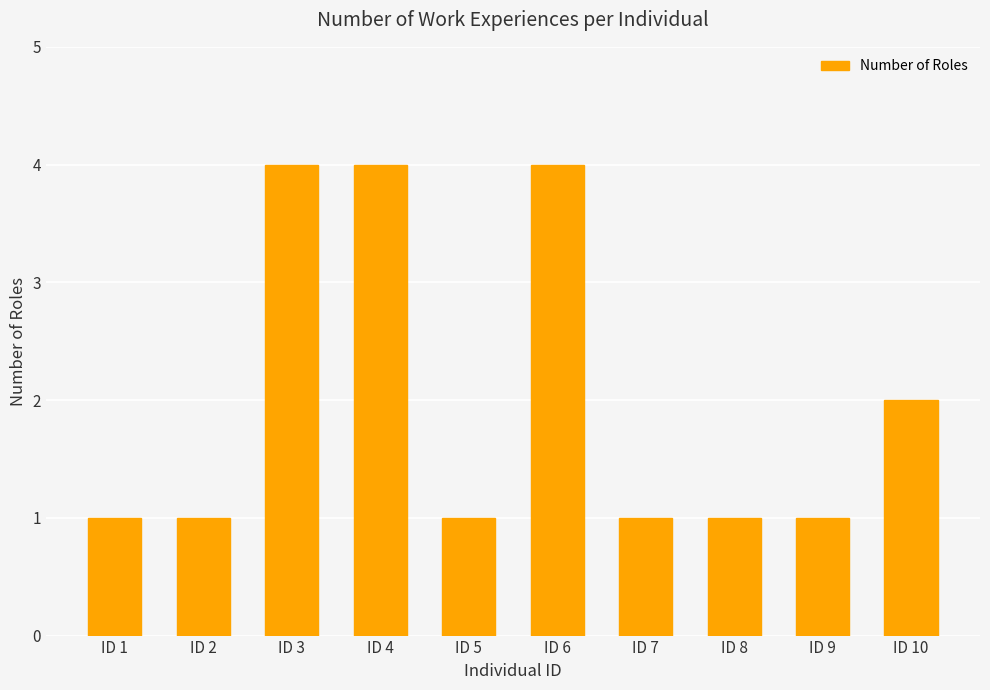

How many series are shown in this chart?

1